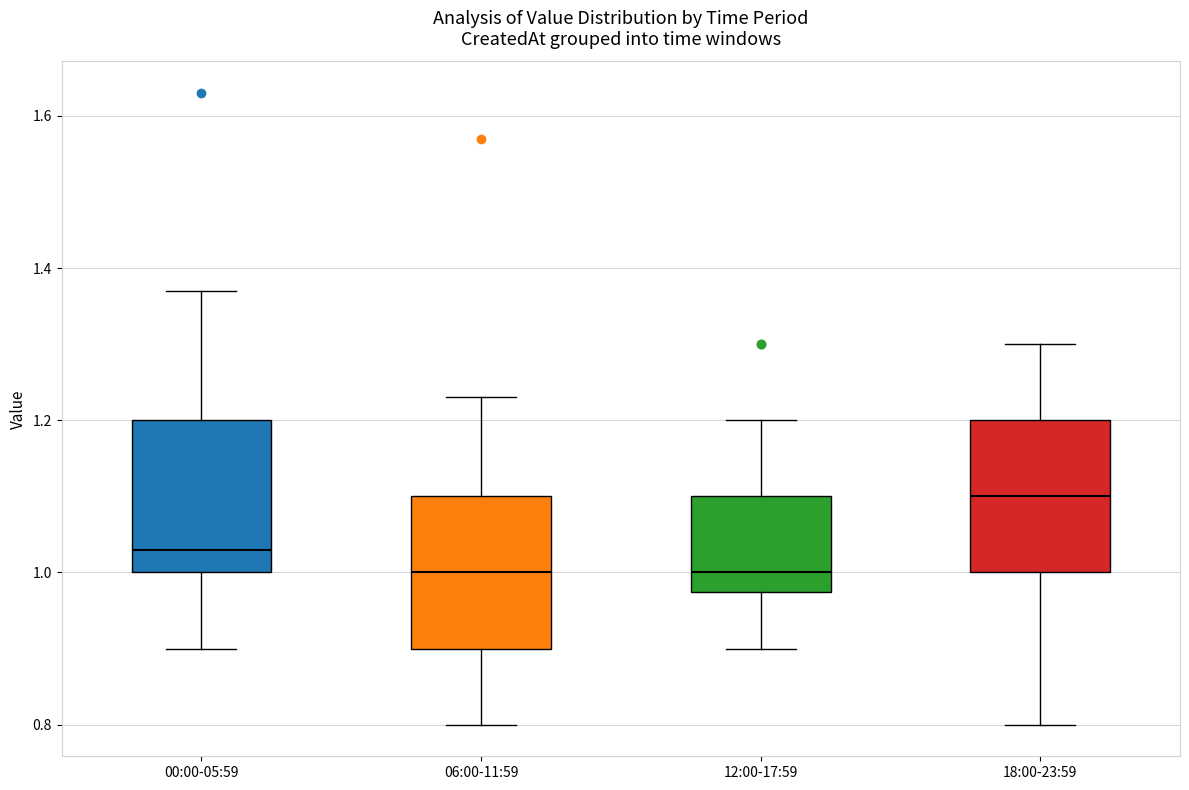

Reading left to right, read every box against the y-axis: the position of its median line, the range the box covers, and the ends of its whiskers. The values are not printed on the chart, so give them approximately, as read against the axis.

00:00-05:59: median 1.04, box 1.00 to 1.20, whiskers 0.90 to 1.38
06:00-11:59: median 1.00, box 0.90 to 1.10, whiskers 0.80 to 1.24
12:00-17:59: median 1.00, box 0.98 to 1.10, whiskers 0.90 to 1.20
18:00-23:59: median 1.10, box 1.00 to 1.20, whiskers 0.80 to 1.30